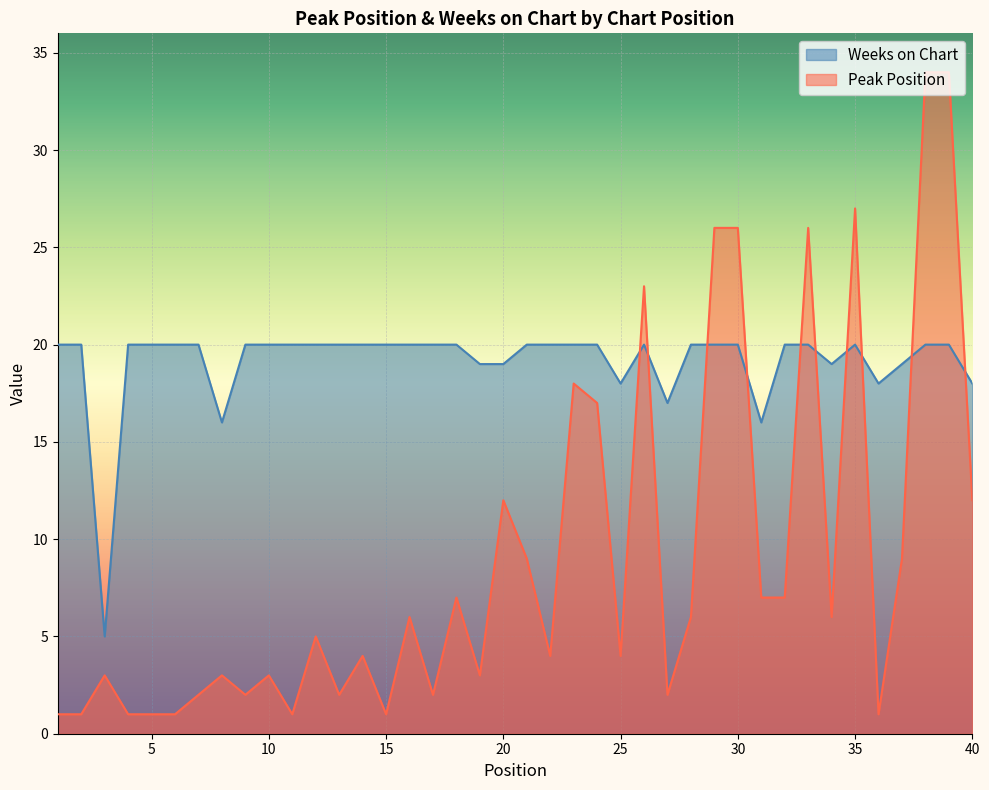

What is the maximum value shown in the chart?

34